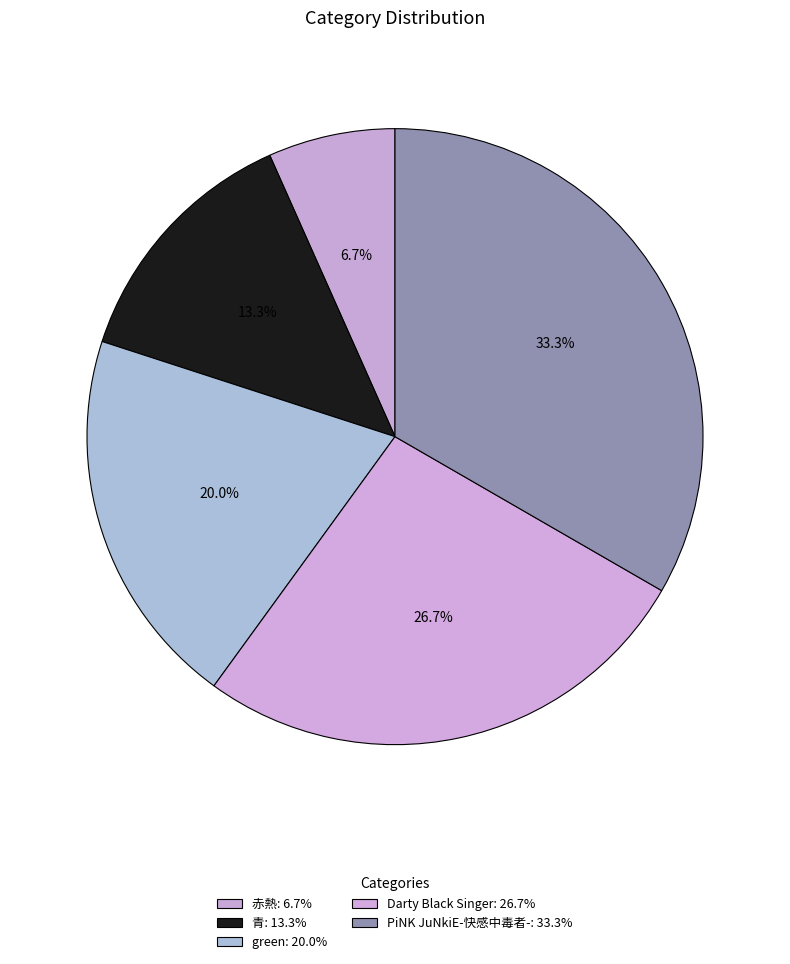

To the nearest percent, what is the combined percentage of 青 and Darty Black Singer?

40%